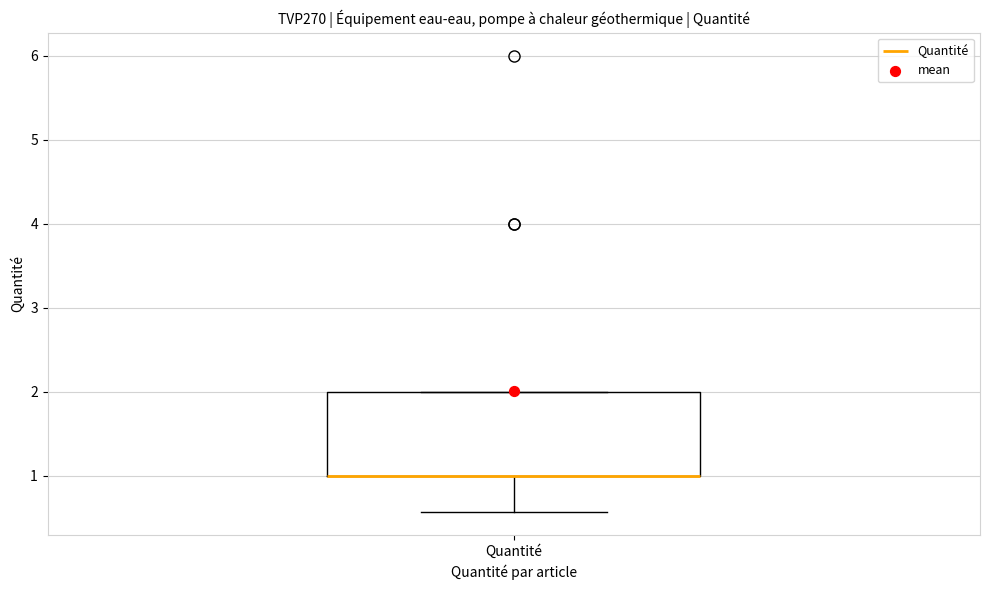

Transcribe this box plot: give where the median line is, the range the box spans, and where the two whiskers end, as read against the y-axis. The values are not printed on the chart, so give them approximately, as read against the axis.

median 1.0 (drawn on the box's lower edge), box 1.0 to 2.0, whiskers 0.6 to 2.0